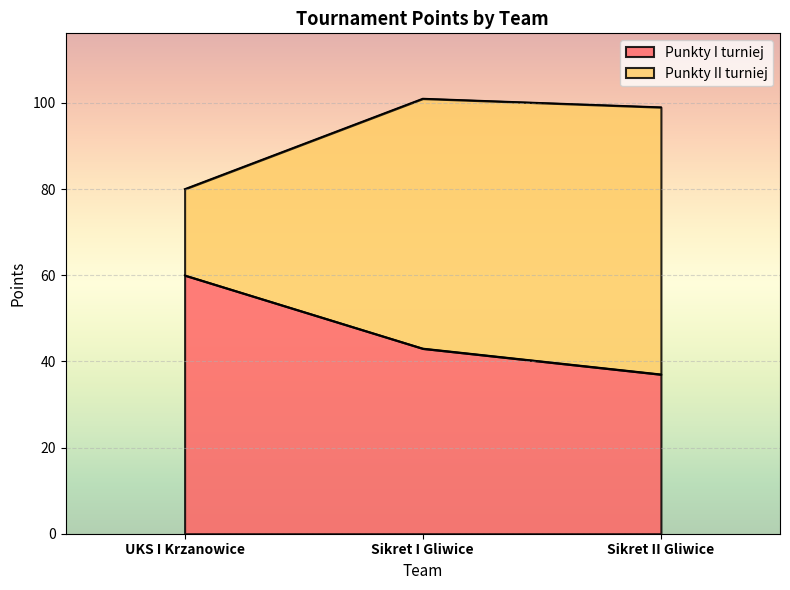

Count the number of data series in this chart.

2